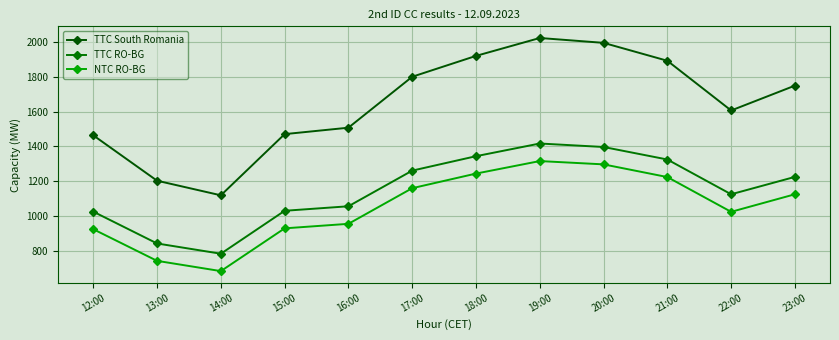

At which label does TTC RO-BG first exceed 1225?

17:00